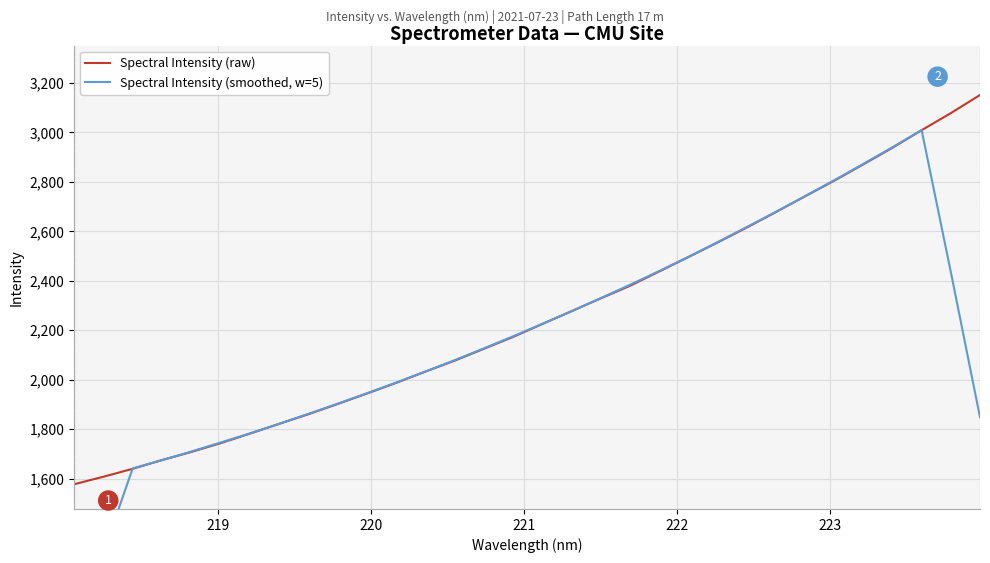

What is the minimum value for Spectral Intensity (raw)?

1576.8